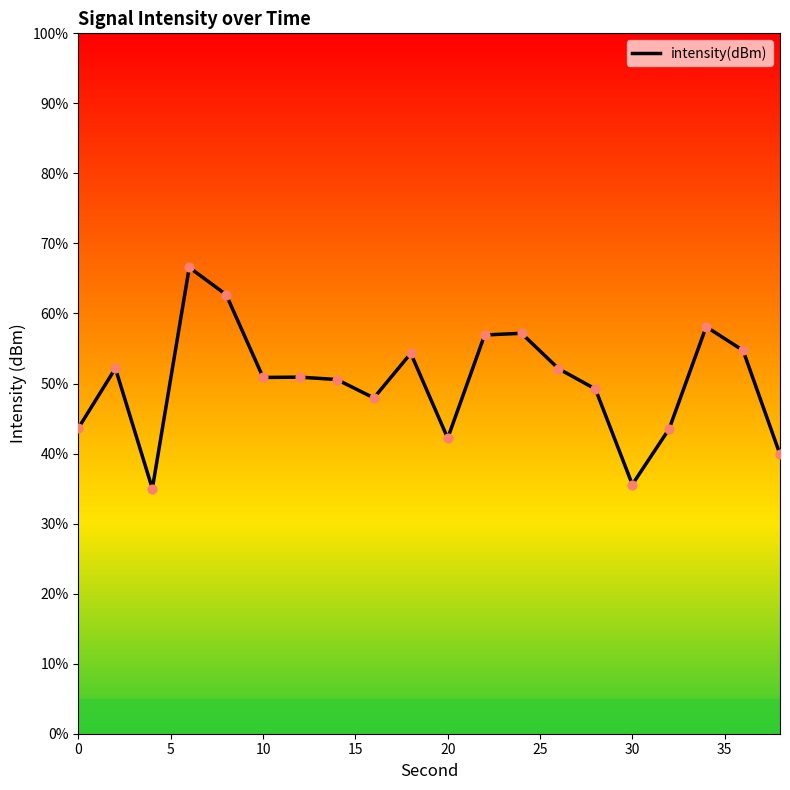

What is the difference between the maximum and minimum values?

31.6